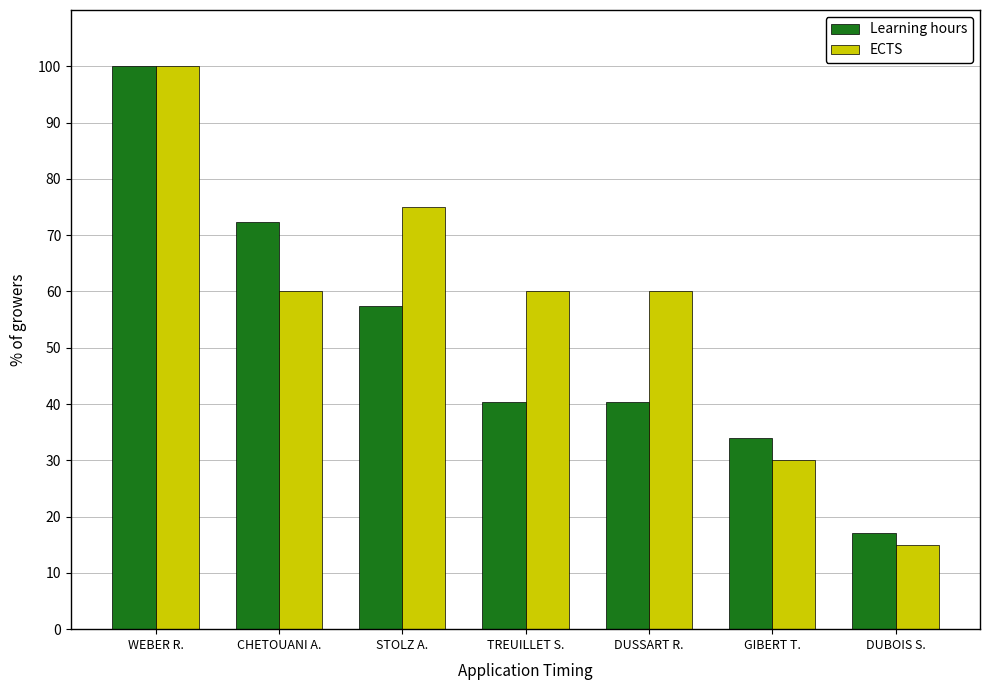

Which label corresponds to the largest value in the chart?

WEBER R.